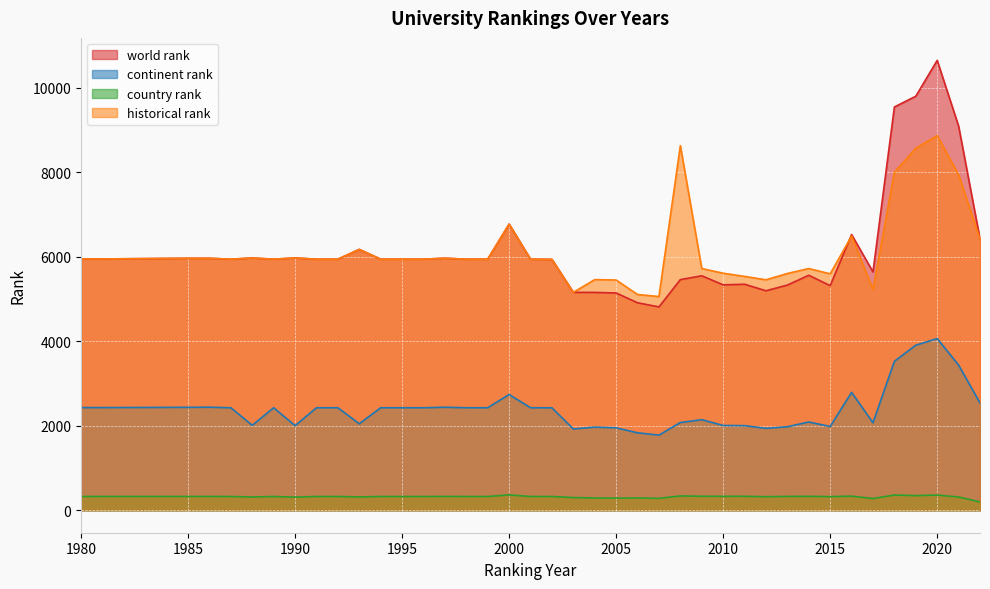

What are all the series names shown in the legend?

world rank, continent rank, country rank, historical rank